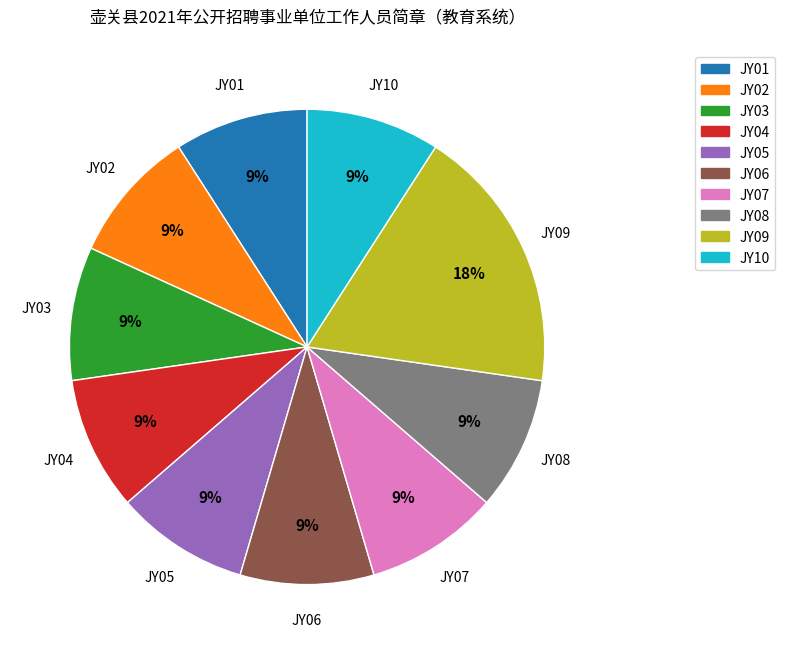

Count the number of slices in the pie.

10